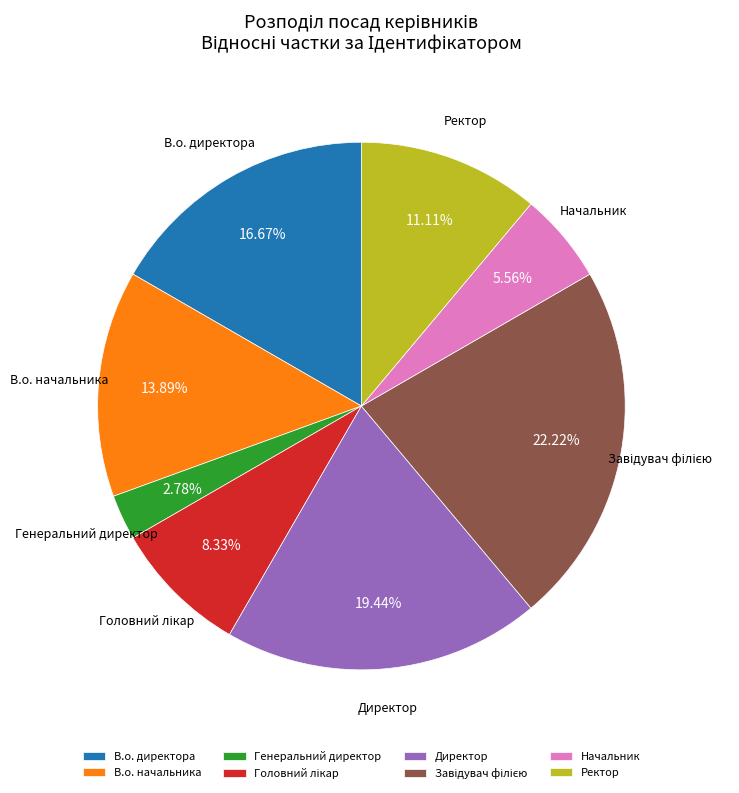

Is Директор the majority of the pie?

No